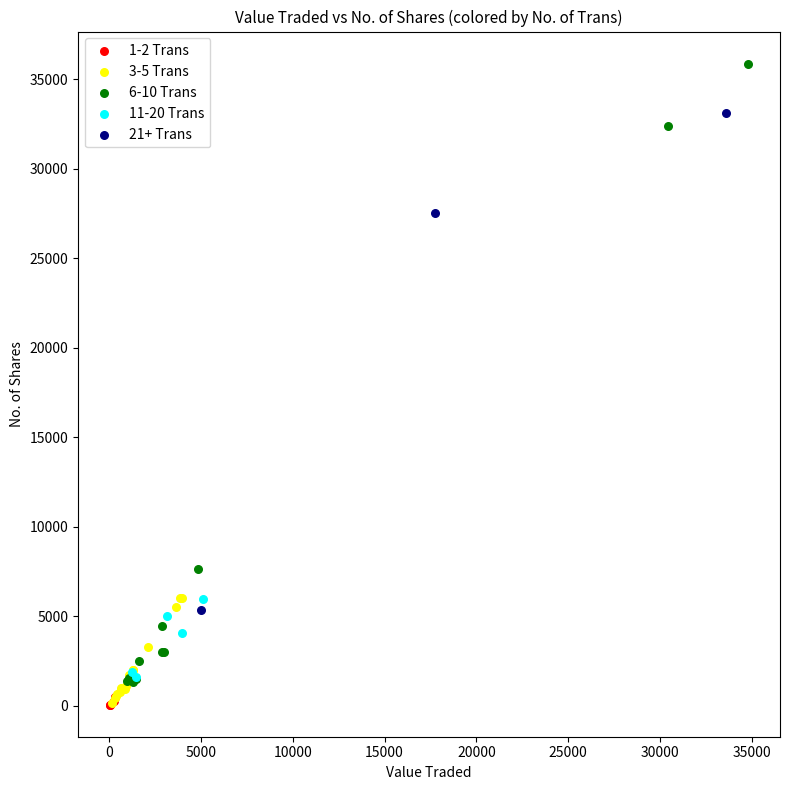

Which series reaches the maximum Y coordinate?

6-10 Trans